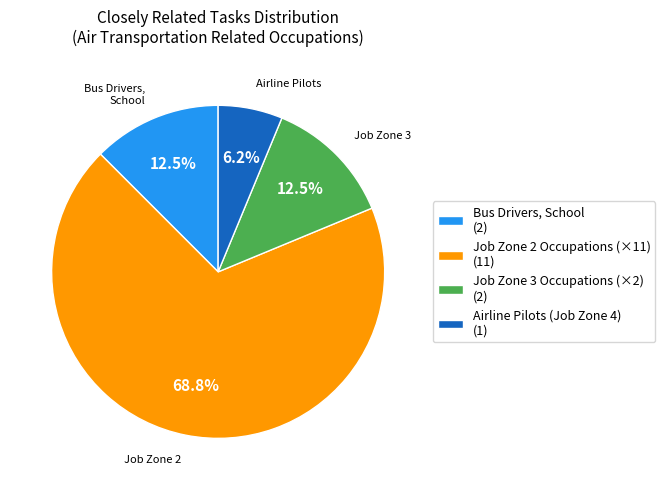

Is there any slice that represents more than half of the pie?

Yes